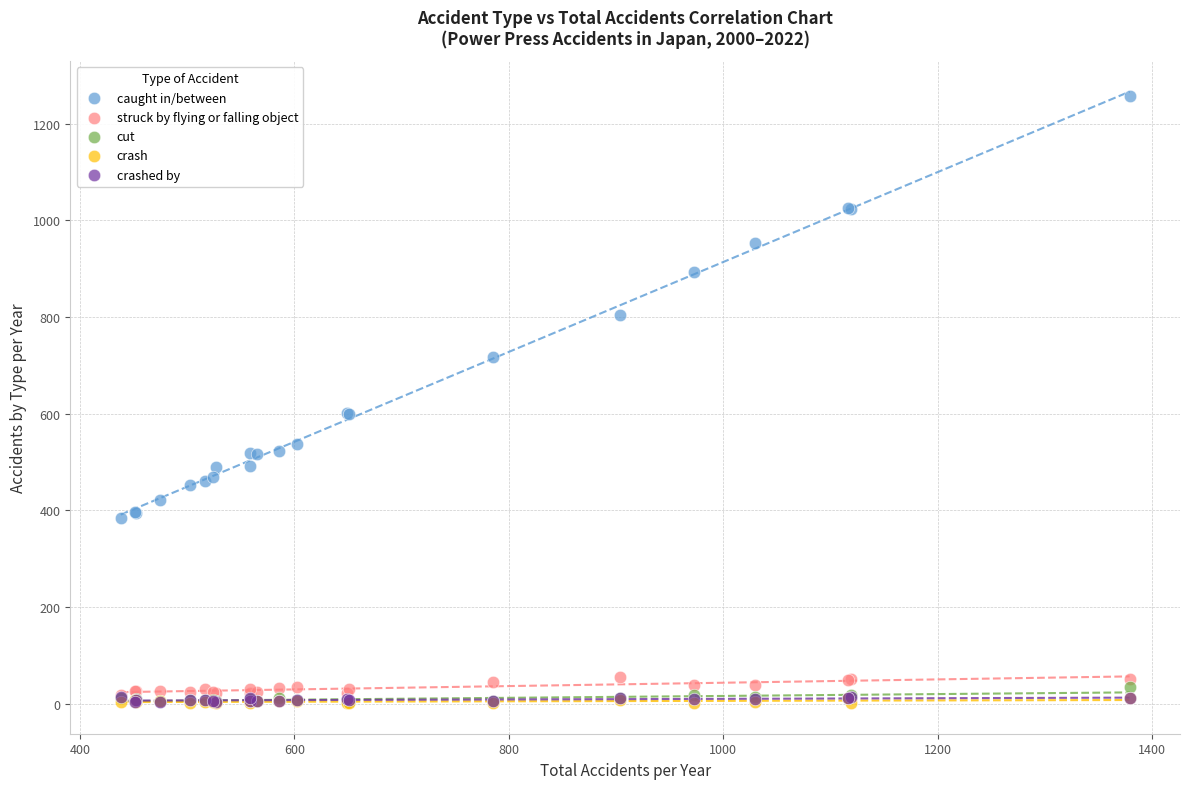

Which series has the widest spread of Y values?

caught in/between